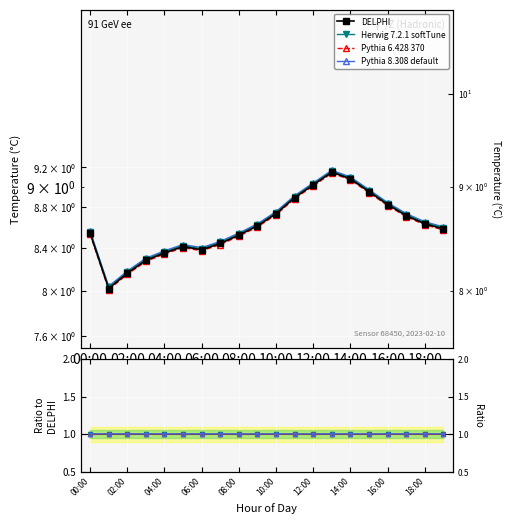

How many Pythia 6.428 370 values are between 0 and 1?

20